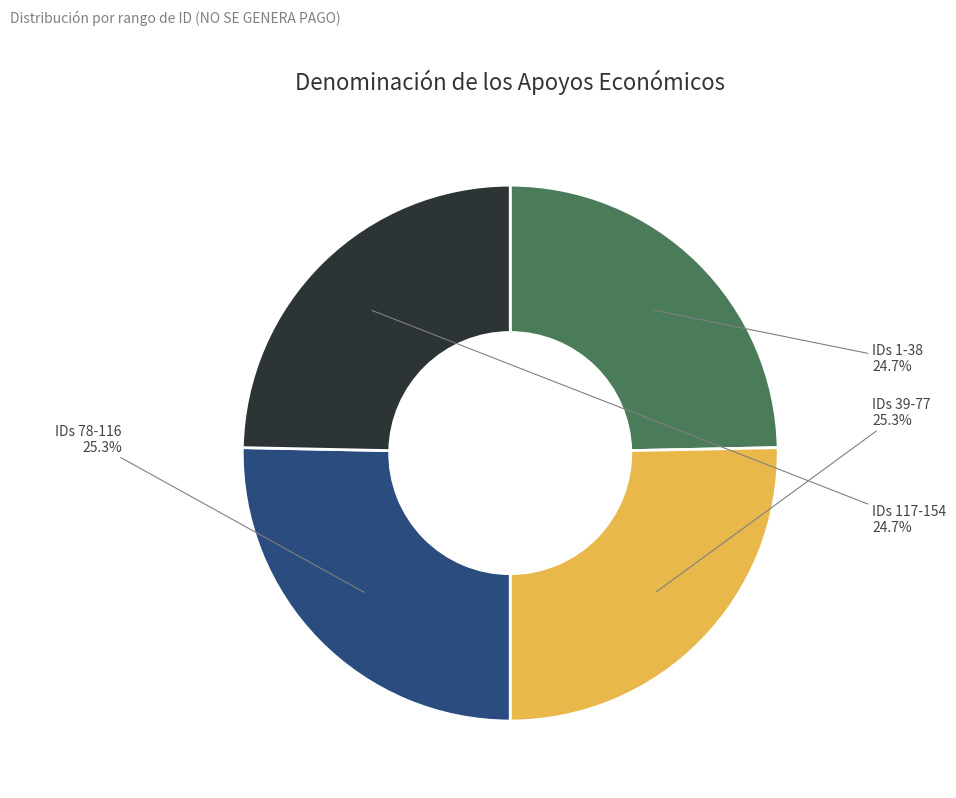

Is there a majority slice in this chart?

No